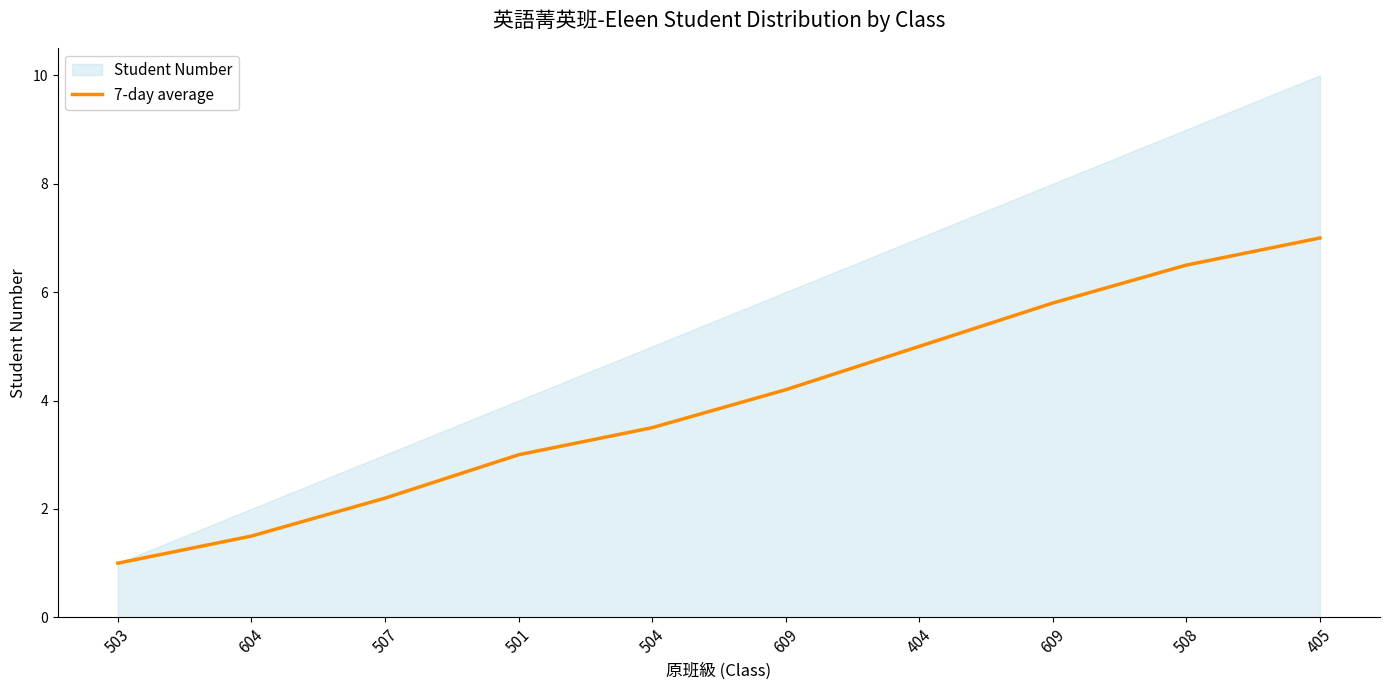

Is it true that the value at 405 is 3.5?

False